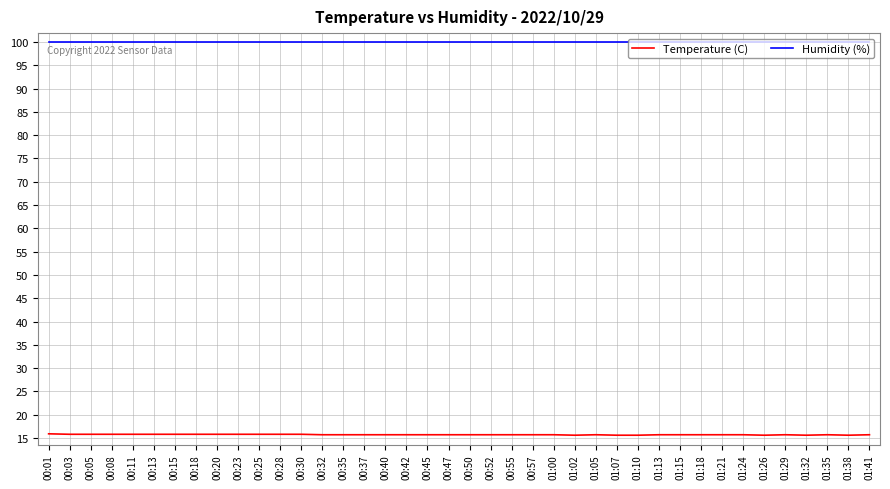

Which series has the largest total across all categories?

Humidity (%)